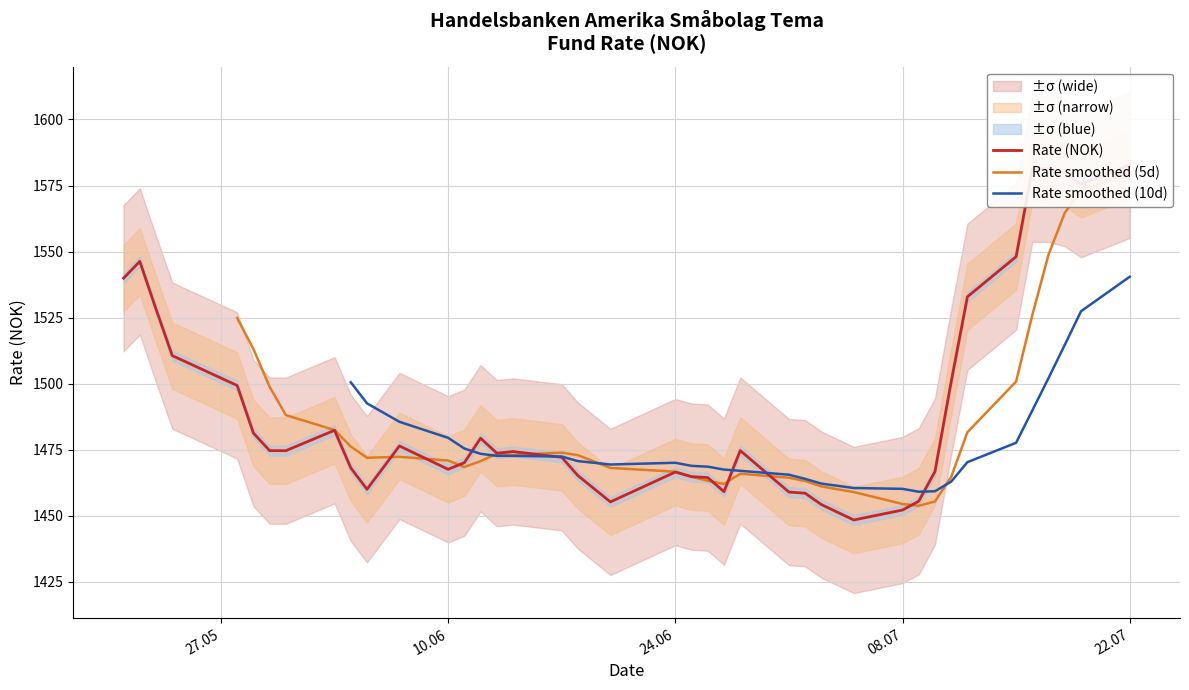

Which category has the highest value across all series?

22.07.2024